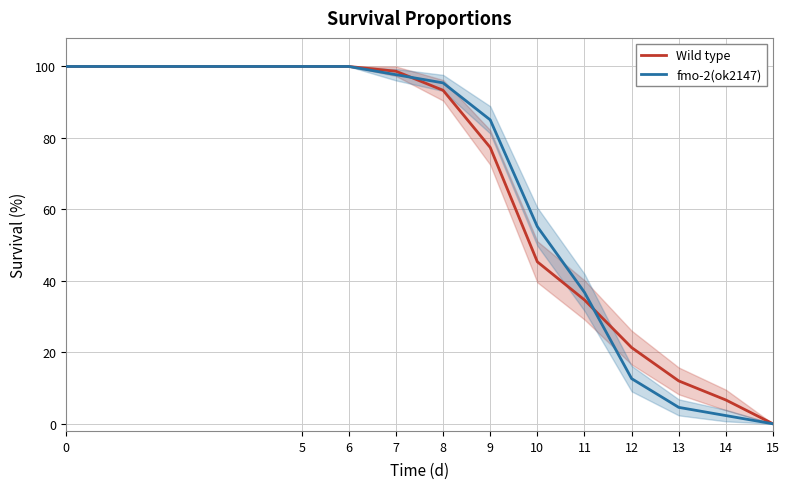

The value of Wild type at 0 is 100.0. True or false?

True